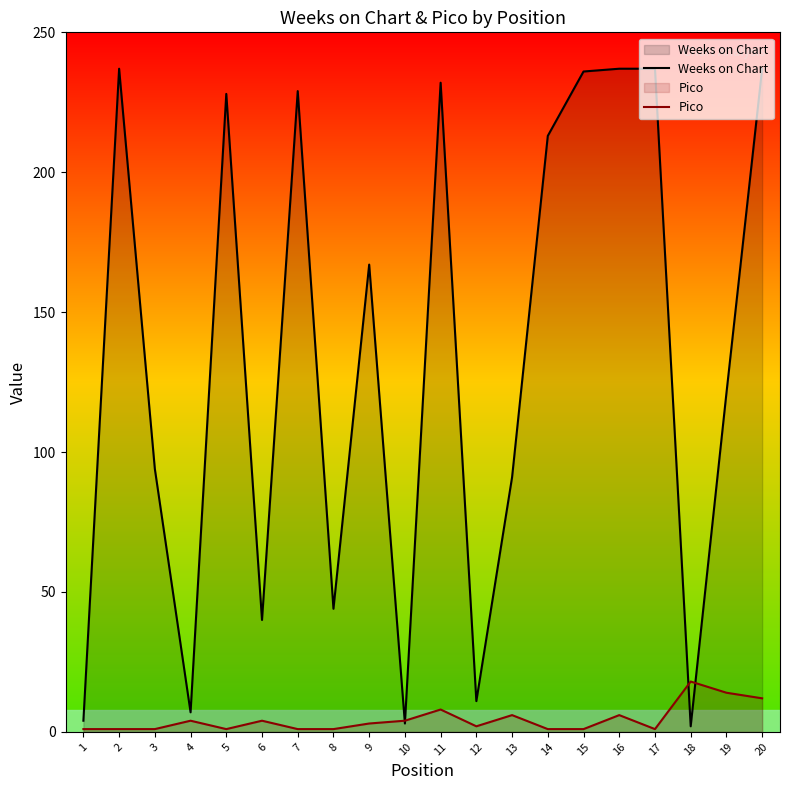

How many lines are shown in the chart?

2